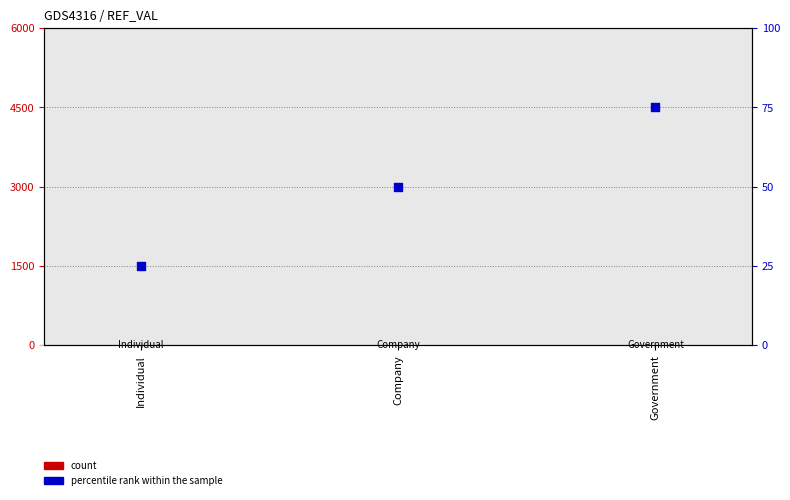

Is the value of count at Individual greater than the value of percentile rank within the sample at Government?

No